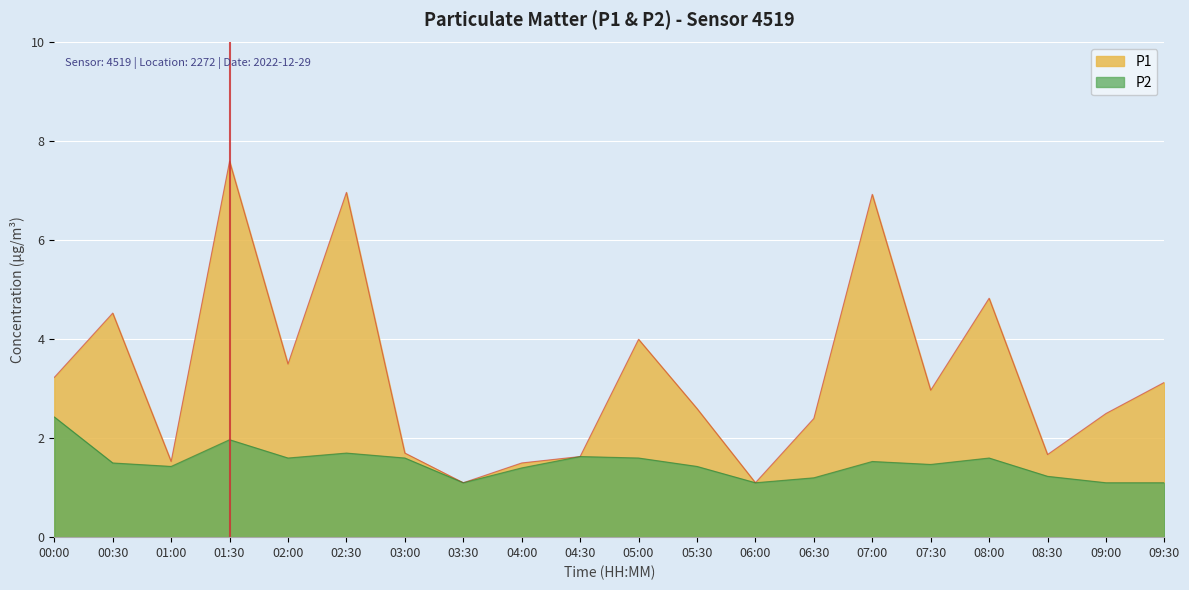

What is the label of the 10th point from the right?

05:00